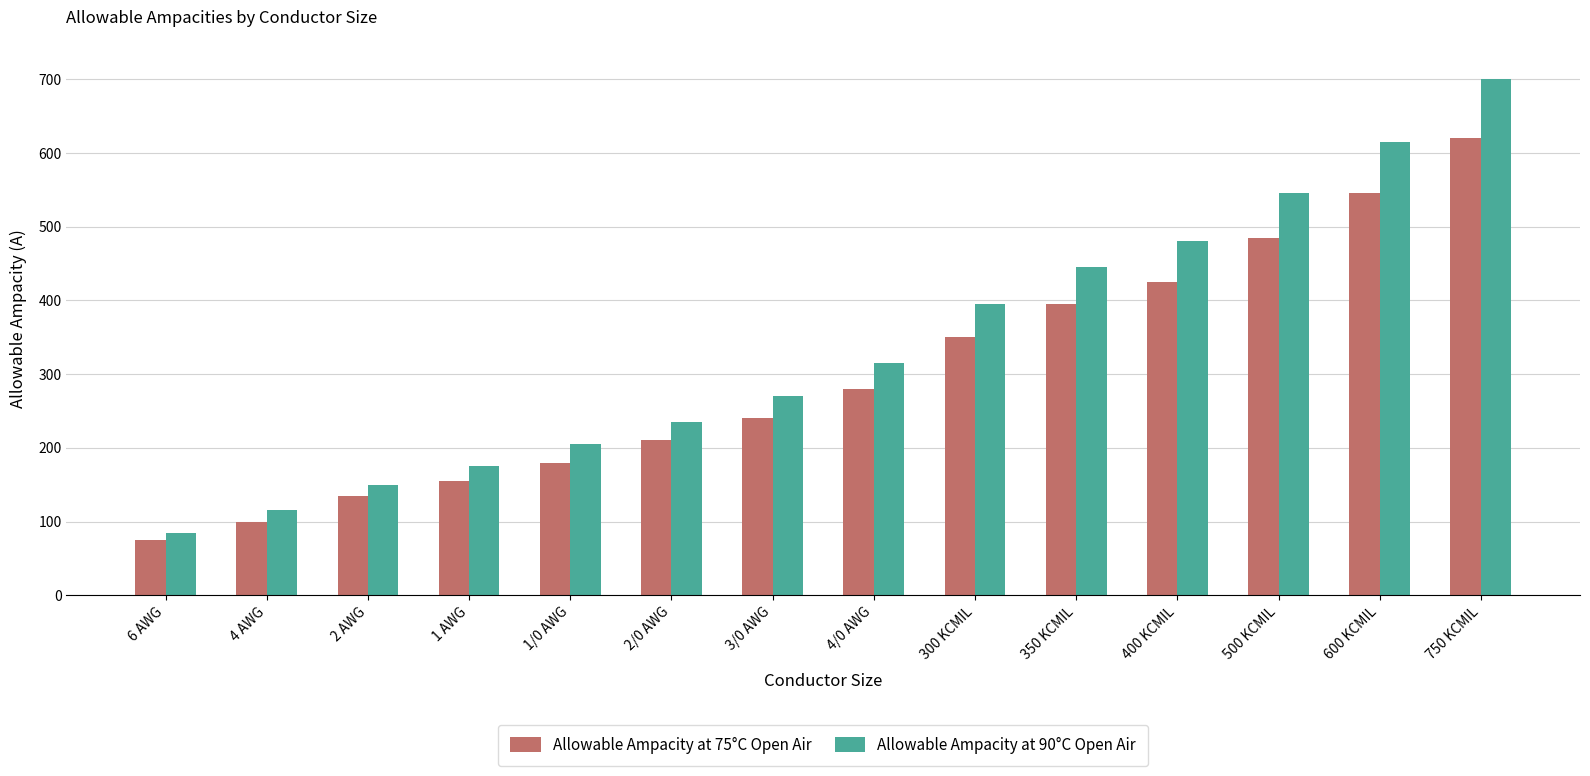

How many categories are shown in the chart?

14